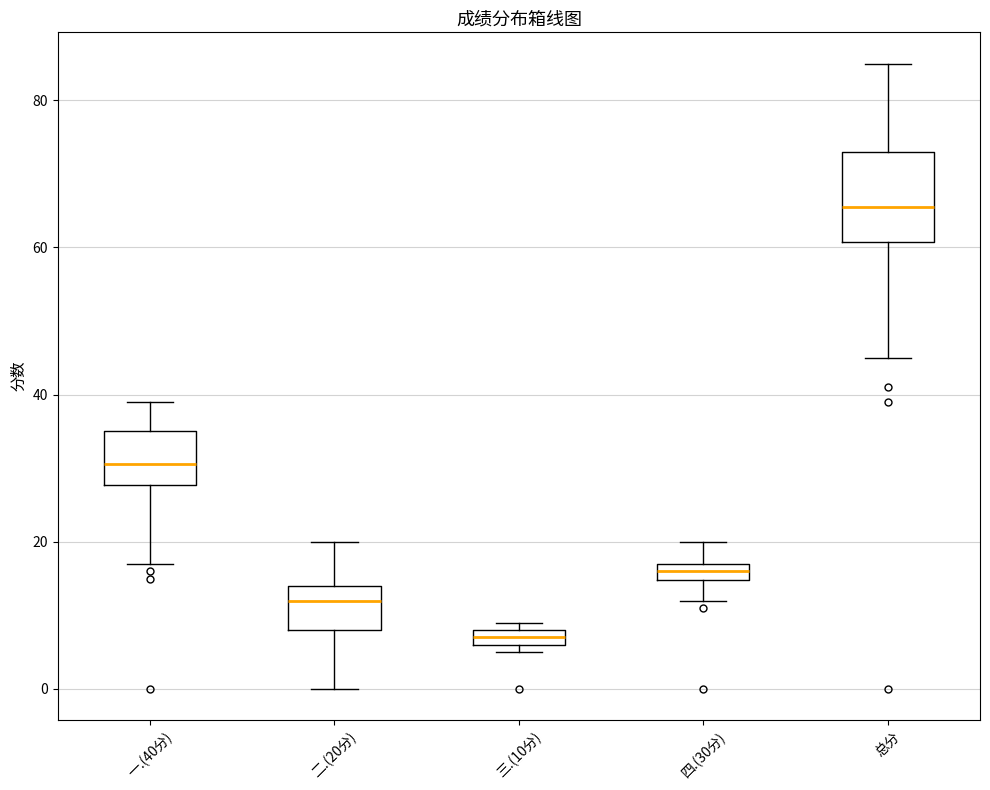

Which box is the tallest, from its lower edge to its upper edge?

总分